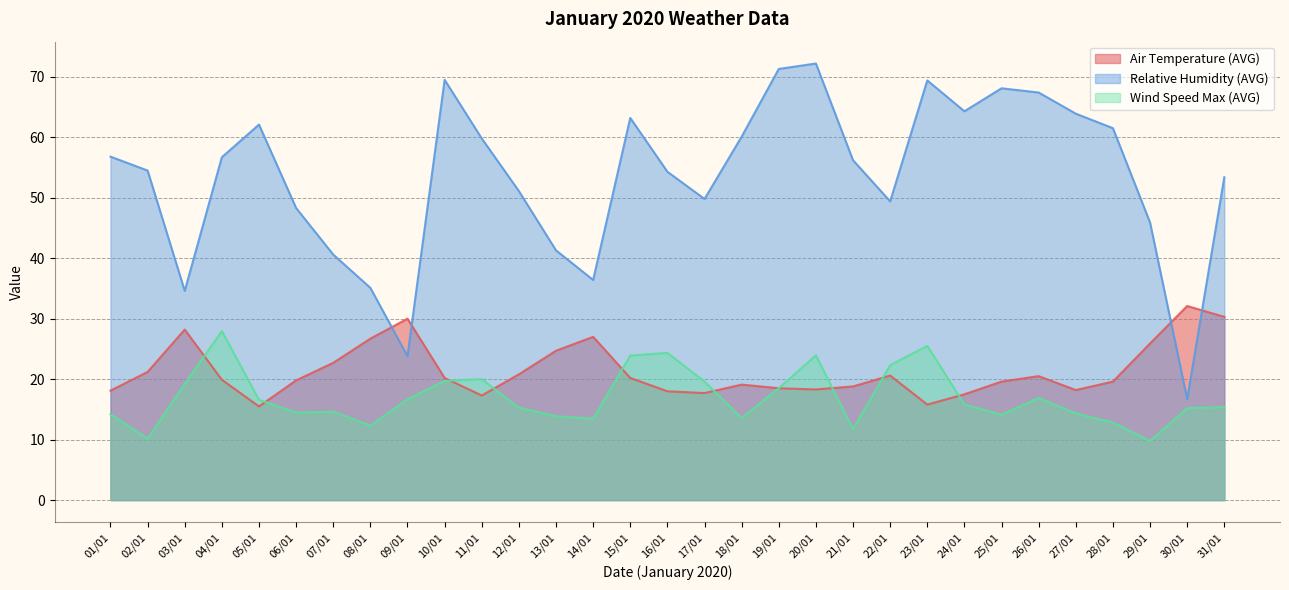

Reading right to left, what are all the values shown in this chart?

Air Temperature (AVG): 30.3	32.1	25.9	19.6	18.2	20.5	19.6	17.5	15.8	20.6	18.8	18.3	18.5	19.1	17.7	18.0	20.2	27.0	24.7	20.8	17.3	20.2	30.0	26.7	22.7	19.8	15.5	19.9	28.2	21.2	18.1
Relative Humidity (AVG): 53.4	16.7	45.9	61.5	63.9	67.4	68.1	64.3	69.4	49.4	56.2	72.2	71.3	60.1	49.8	54.3	63.2	36.4	41.3	51.1	59.8	69.5	23.8	35.1	40.6	48.3	62.1	56.7	34.6	54.5	56.8
Wind Speed Max (AVG): 15.4	15.2	9.8	12.8	14.3	16.9	14.1	15.8	25.5	22.3	11.7	23.9	18.5	13.6	19.6	24.4	23.9	13.5	13.9	15.3	20.0	19.7	16.7	12.3	14.6	14.5	16.6	27.9	19.2	10.2	14.2